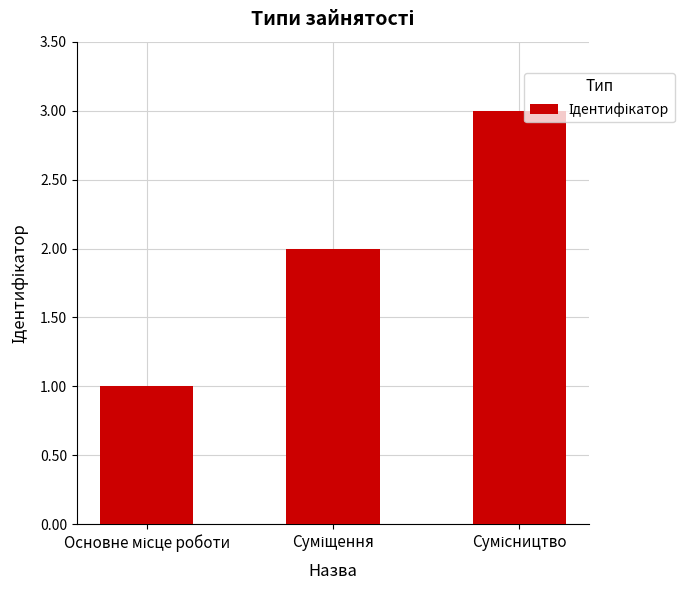

Count the number of categories in the chart.

3